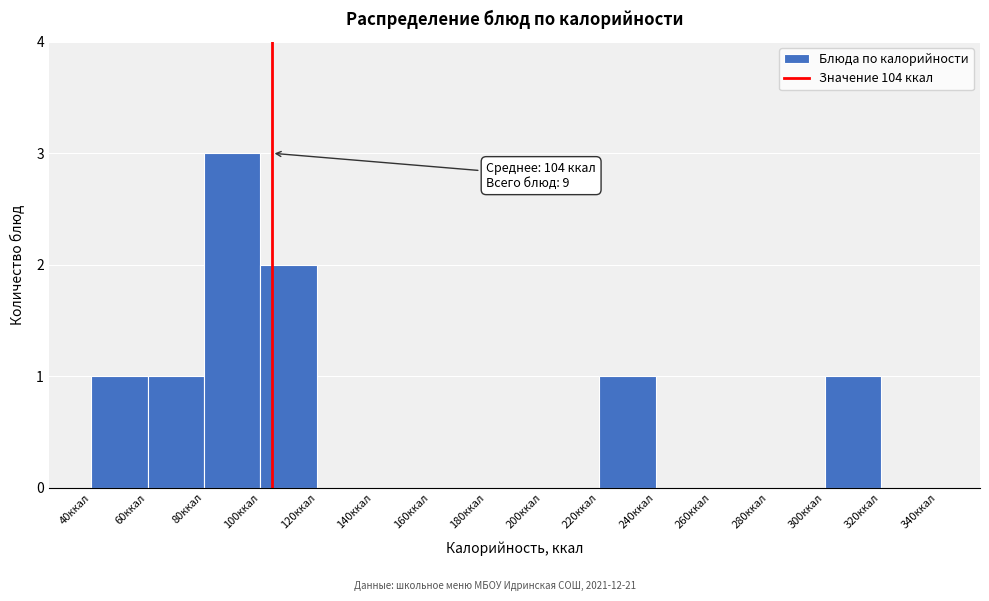

Over which range of the x-axis is the bar tallest?

80 to 100